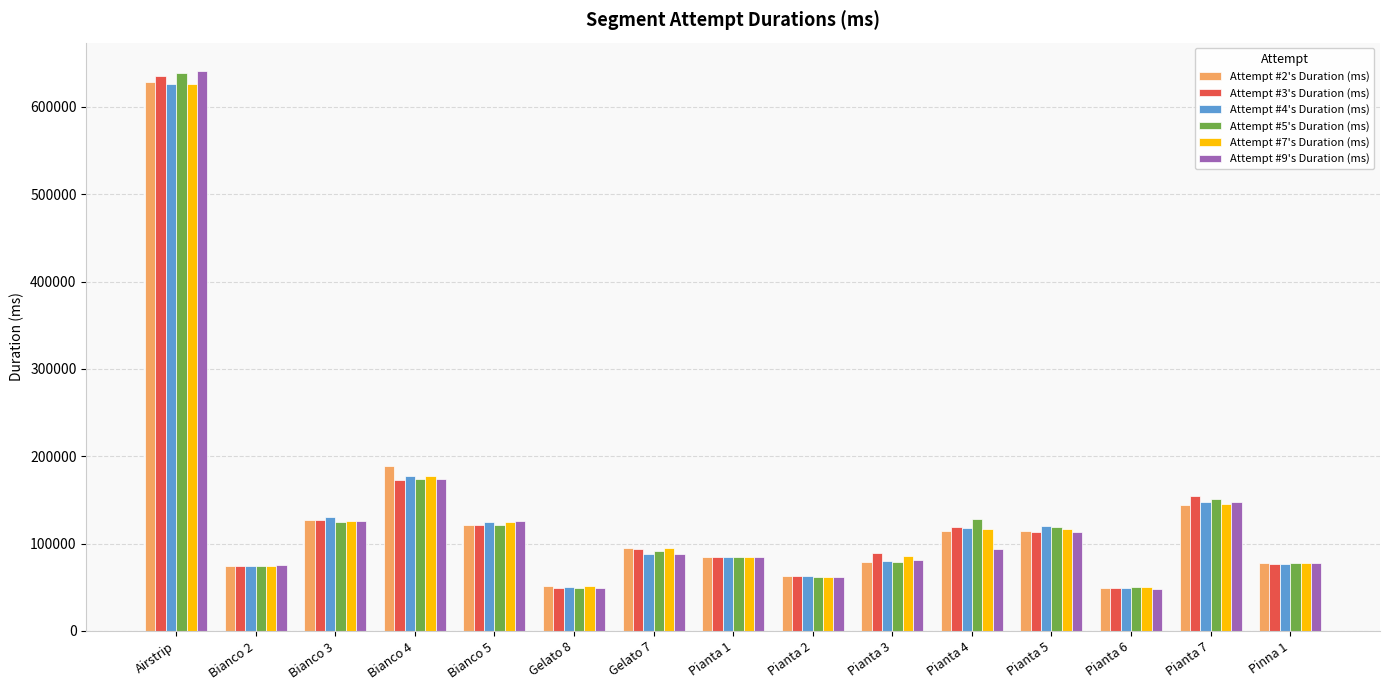

What is the total value across all series at Bianco 4?

1064202